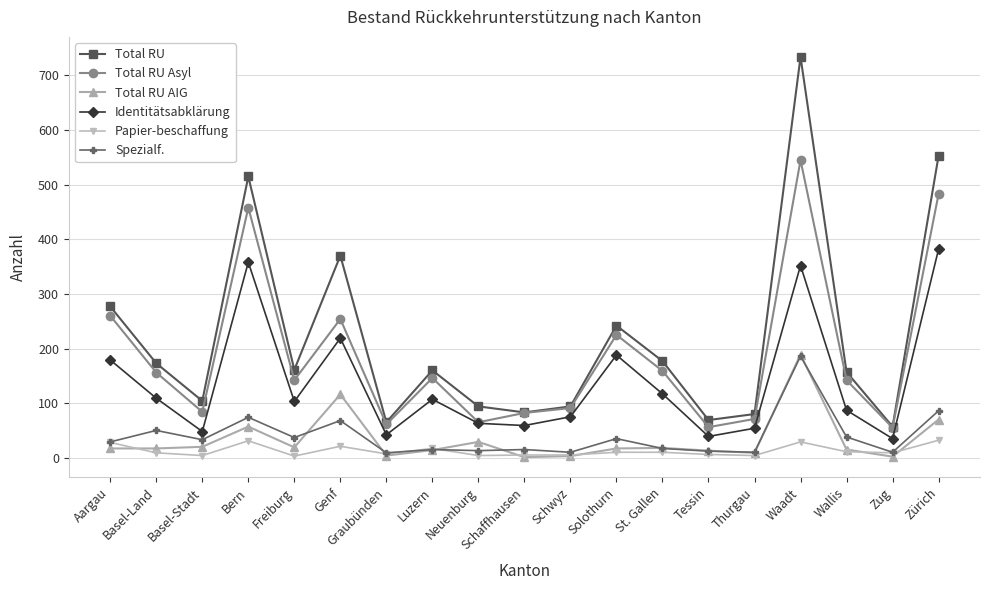

Read the Total RU value at Bern.

515